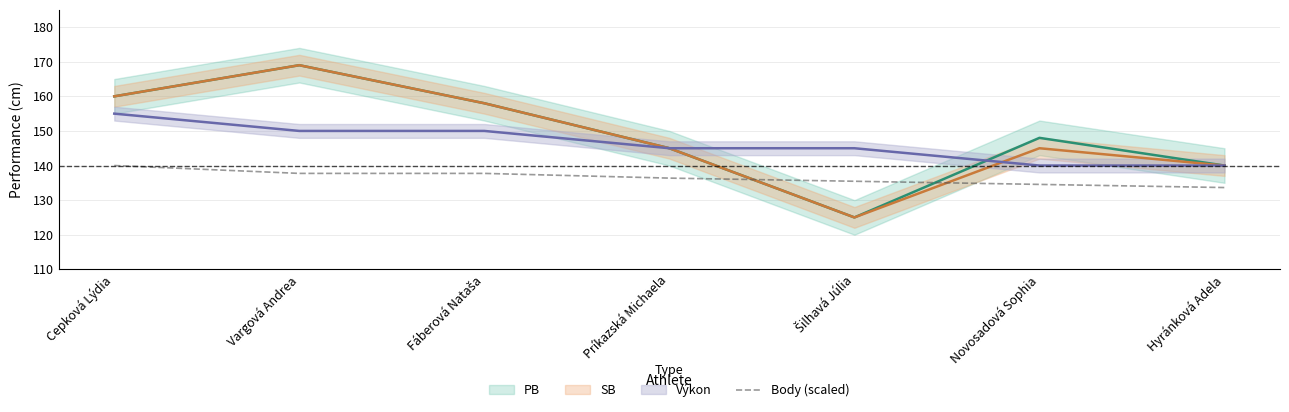

What is the minimum value for Body (scaled)?

133.6